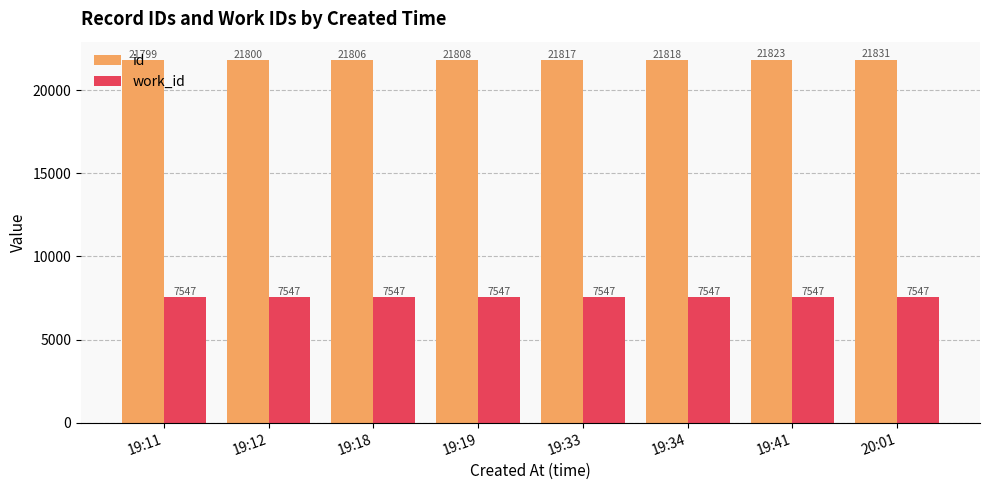

What is the spread (max minus min) of values at 19:34?

14271